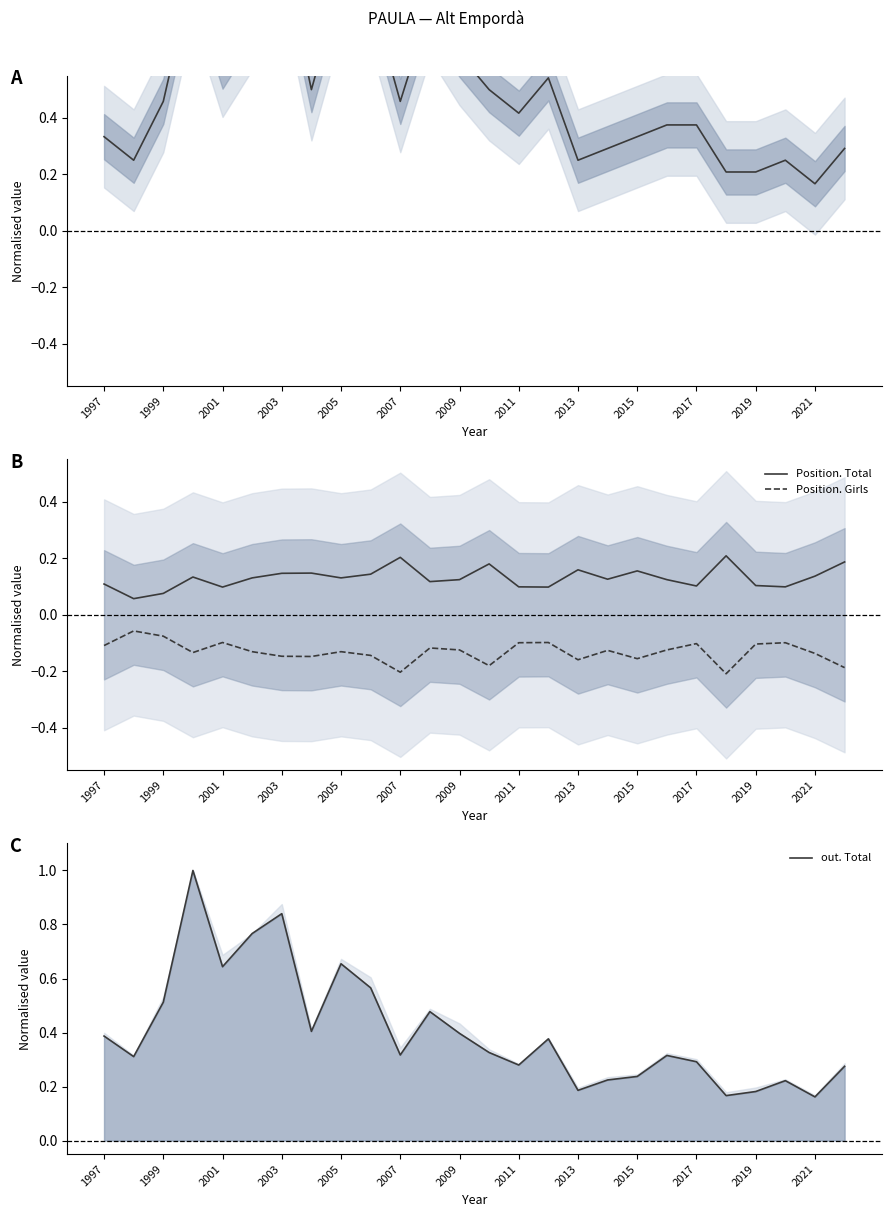

Which series has the widest spread of values?

out. Total